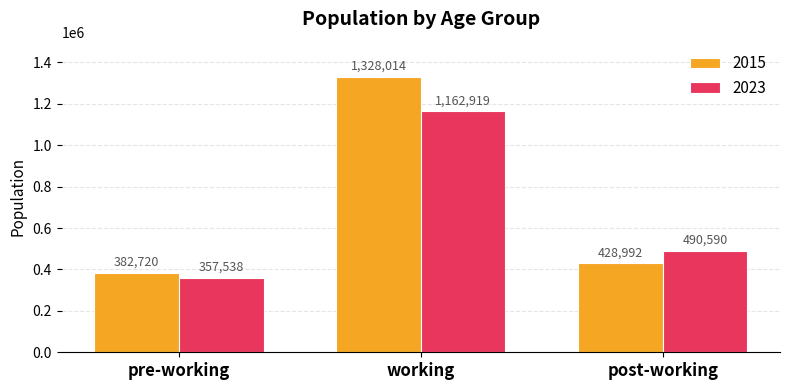

Which series has the widest spread of values?

2015